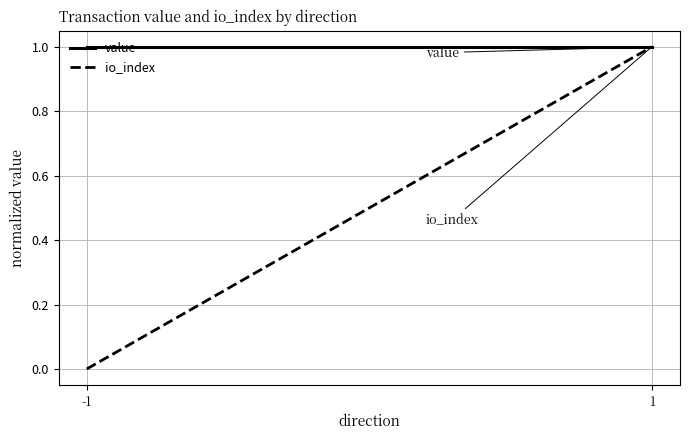

List the labels in order of io_index value, smallest first.

-1, 1